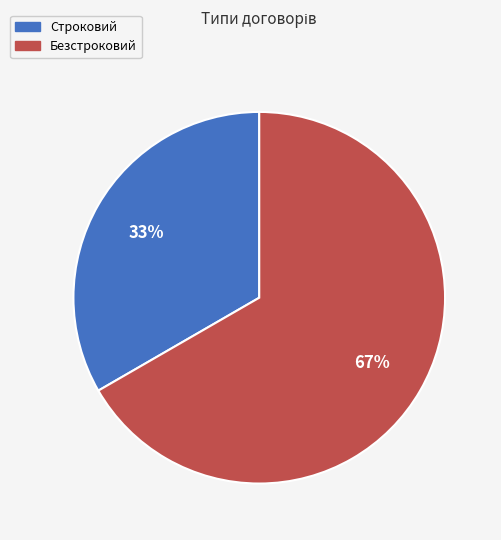

How many slices are in this pie chart?

2